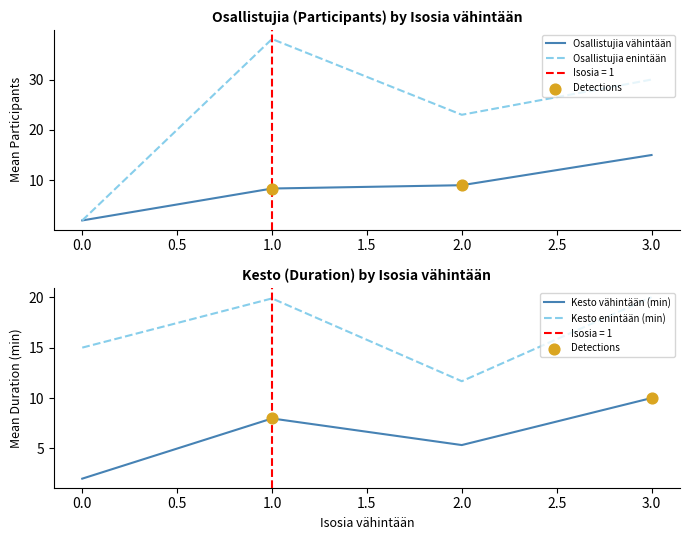

Which series contains the highest Y value?

Osallistujia enintään